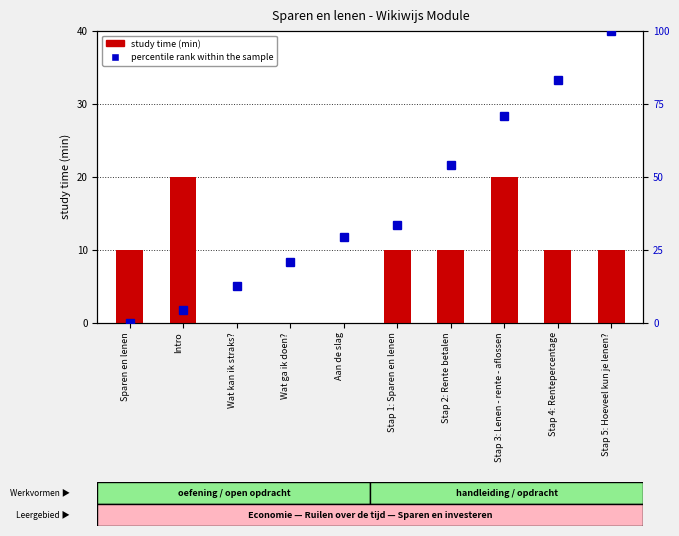

Reading right to left, what are all the values shown in this chart?

study time (min): Stap 5: Hoeveel kun je lenen?=10.0	Stap 4: Rentepercentage=10.0	Stap 3: Lenen - rente - aflossen=20.0	Stap 2: Rente betalen=10.0	Stap 1: Sparen en lenen=10.0	Aan de slag=0.0	Wat ga ik doen?=0.0	Wat kan ik straks?=0.0	Intro=20.0	Sparen en lenen=10.0
percentile rank within the sample: Stap 5: Hoeveel kun je lenen?=100.0	Stap 4: Rentepercentage=83.3	Stap 3: Lenen - rente - aflossen=70.8	Stap 2: Rente betalen=54.2	Stap 1: Sparen en lenen=33.3	Aan de slag=29.2	Wat ga ik doen?=20.8	Wat kan ik straks?=12.5	Intro=4.2	Sparen en lenen=0.0